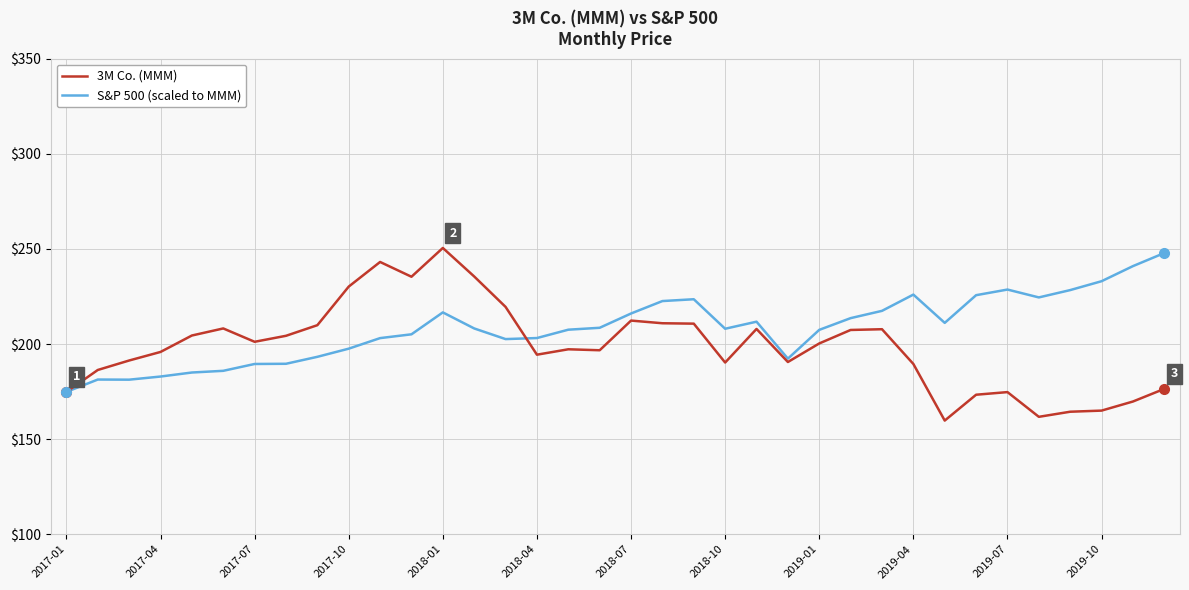

What is the greatest value displayed?

250.5